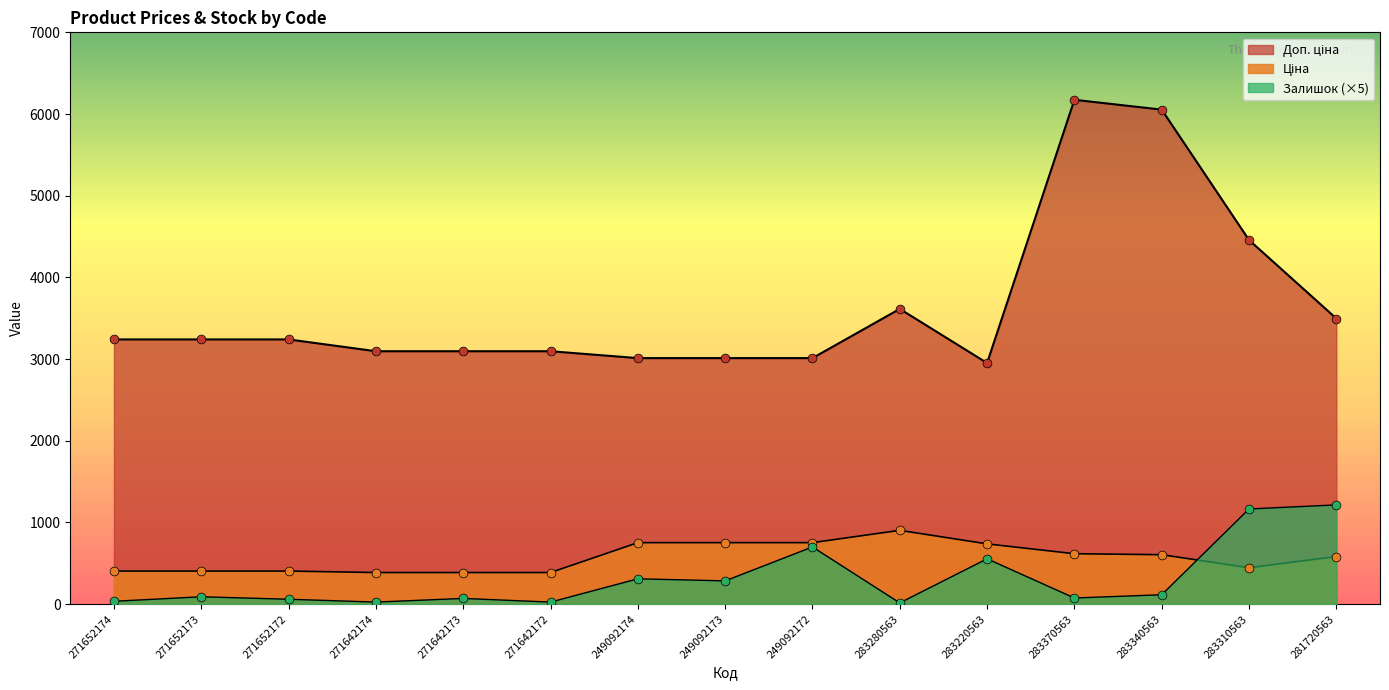

Which series contains the highest Y value?

Доп. ціна